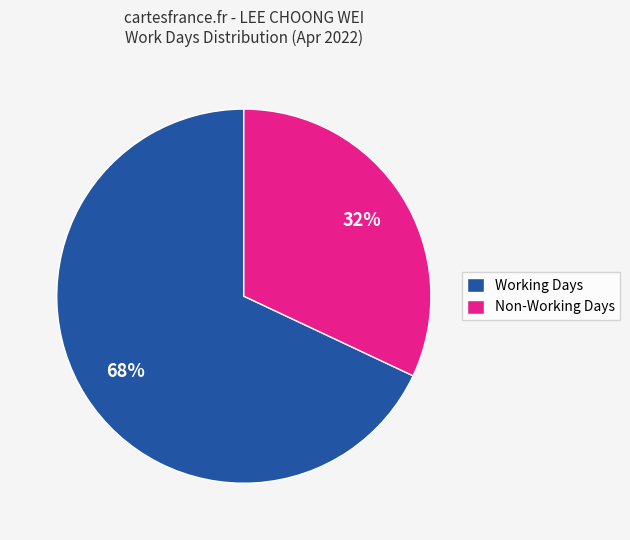

Is the sum of Working Days and Non-Working Days greater than half?

Yes